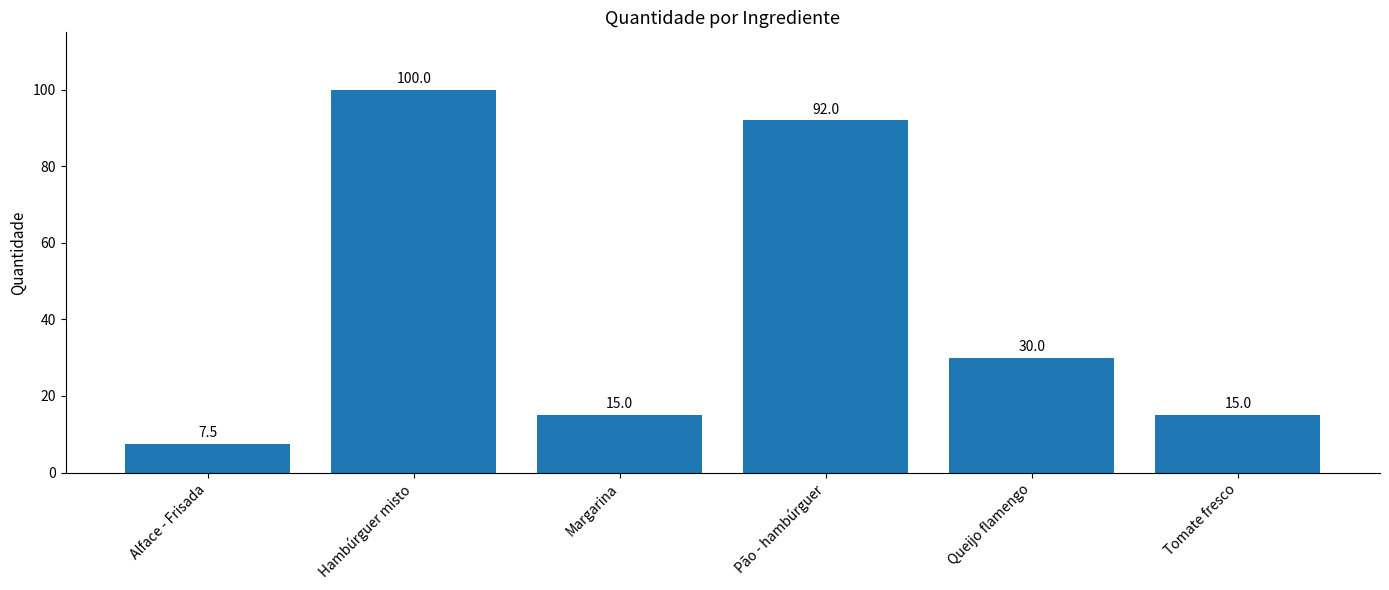

How many categories are shown in the chart?

6